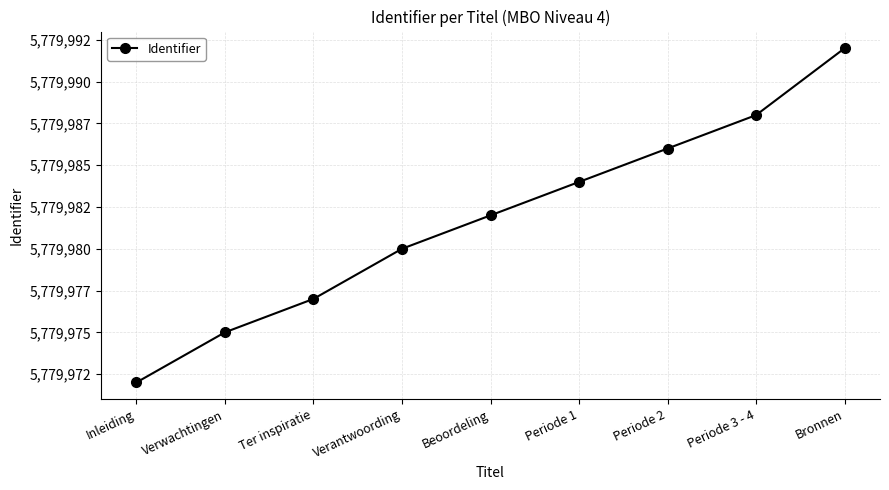

What is the value of the 6th point from the left?

5779984